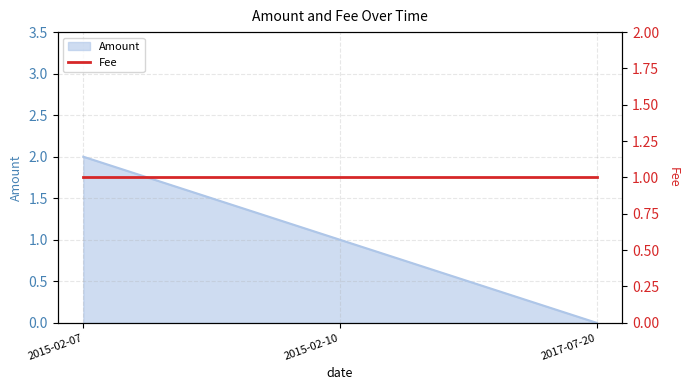

Count the number of categories in the chart.

3